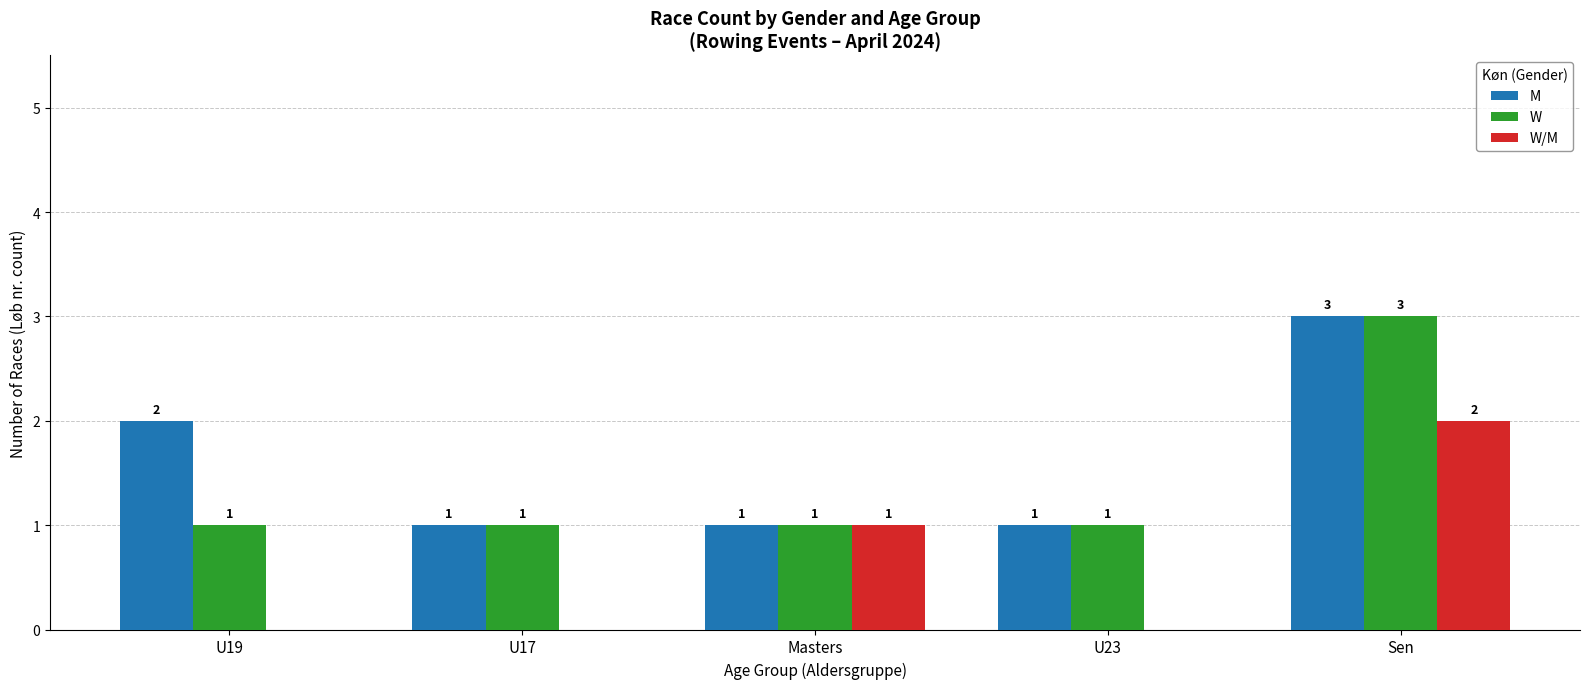

Reading left to right, what are all the values shown in this chart?

M: U19=2	U17=1	Masters=1	U23=1	Sen=3
W: U19=1	U17=1	Masters=1	U23=1	Sen=3
W/M: U19=0	U17=0	Masters=1	U23=0	Sen=2